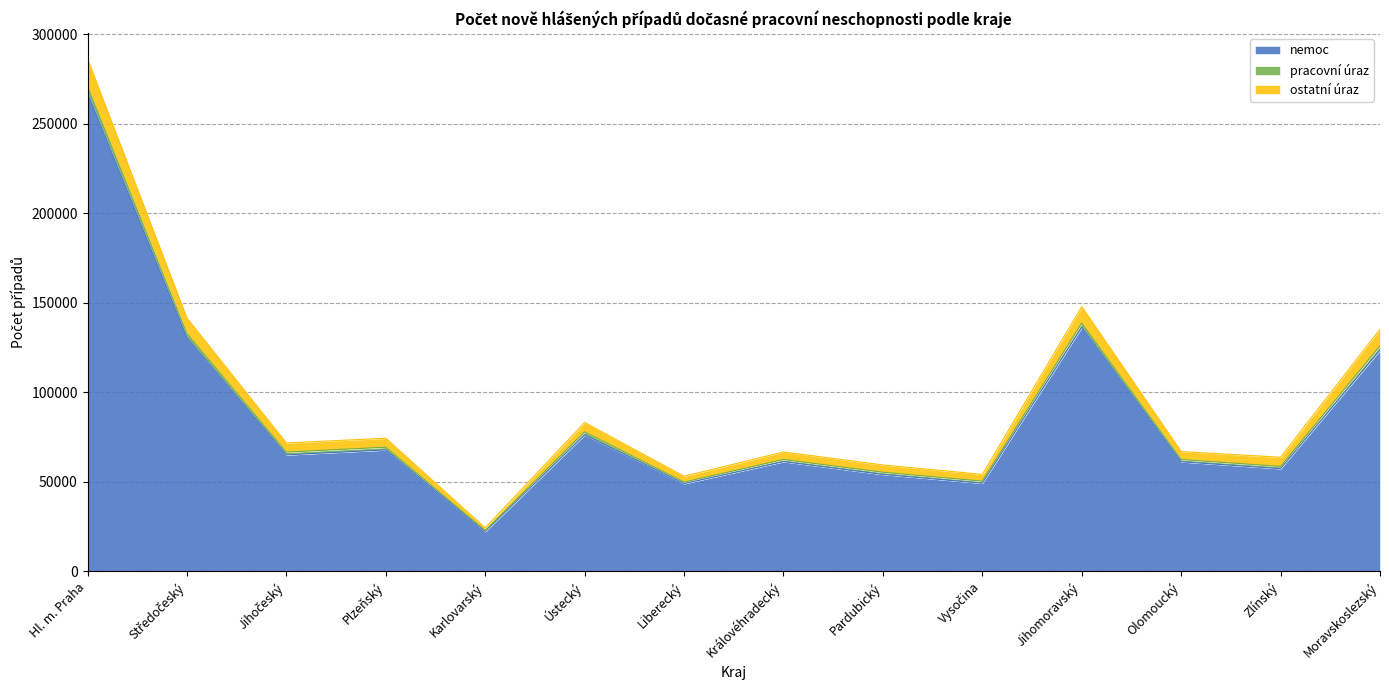

What are all the series names shown in the legend?

nemoc, pracovní úraz, ostatní úraz